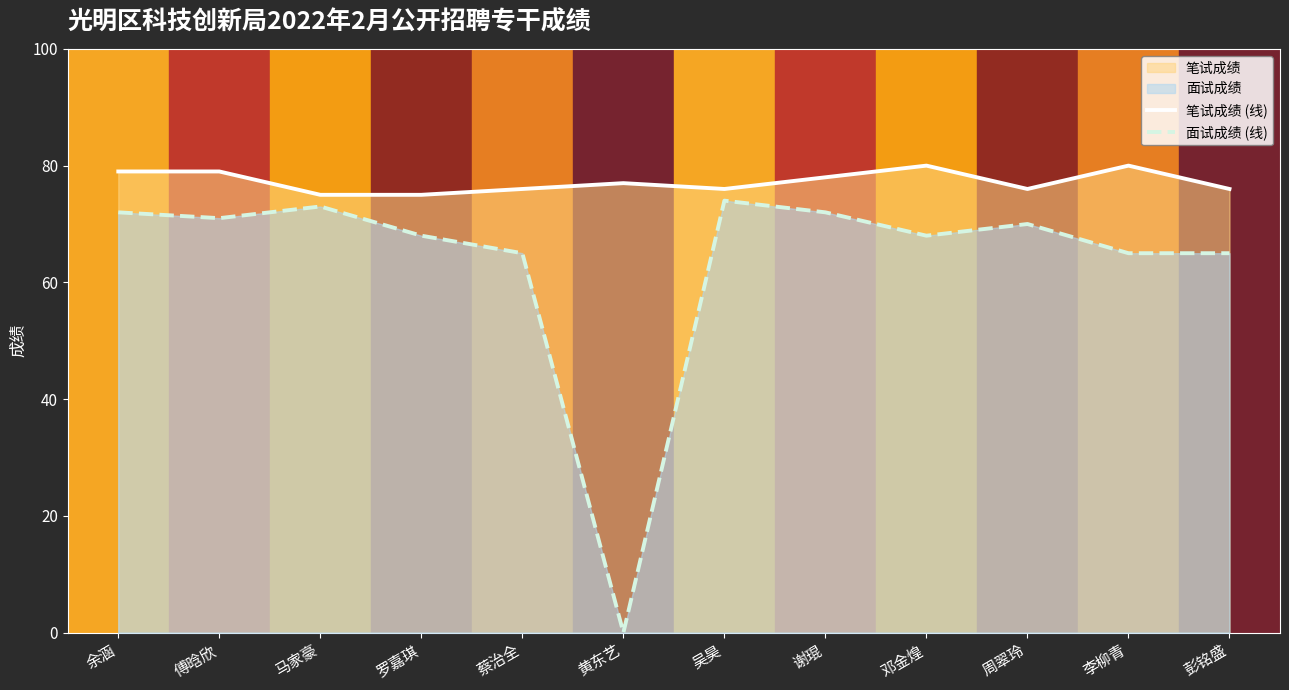

Is it true that 面试成绩 (线) equals 70 at 周翠玲?

True